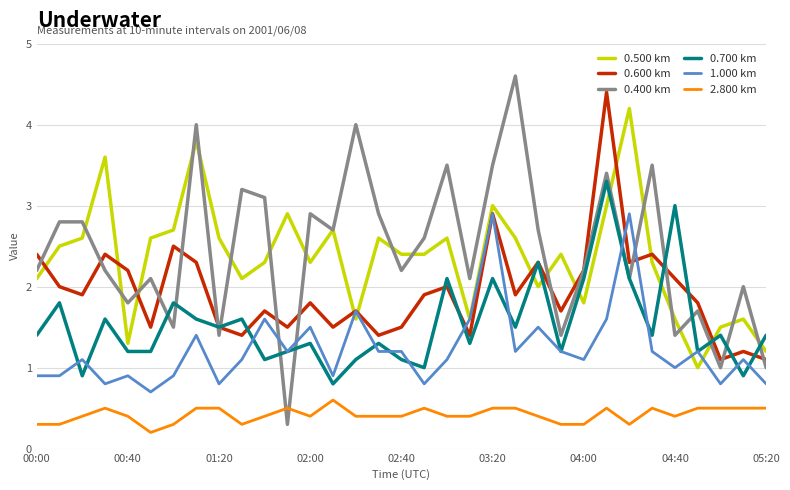

Which series has the widest spread of values?

0.400 km